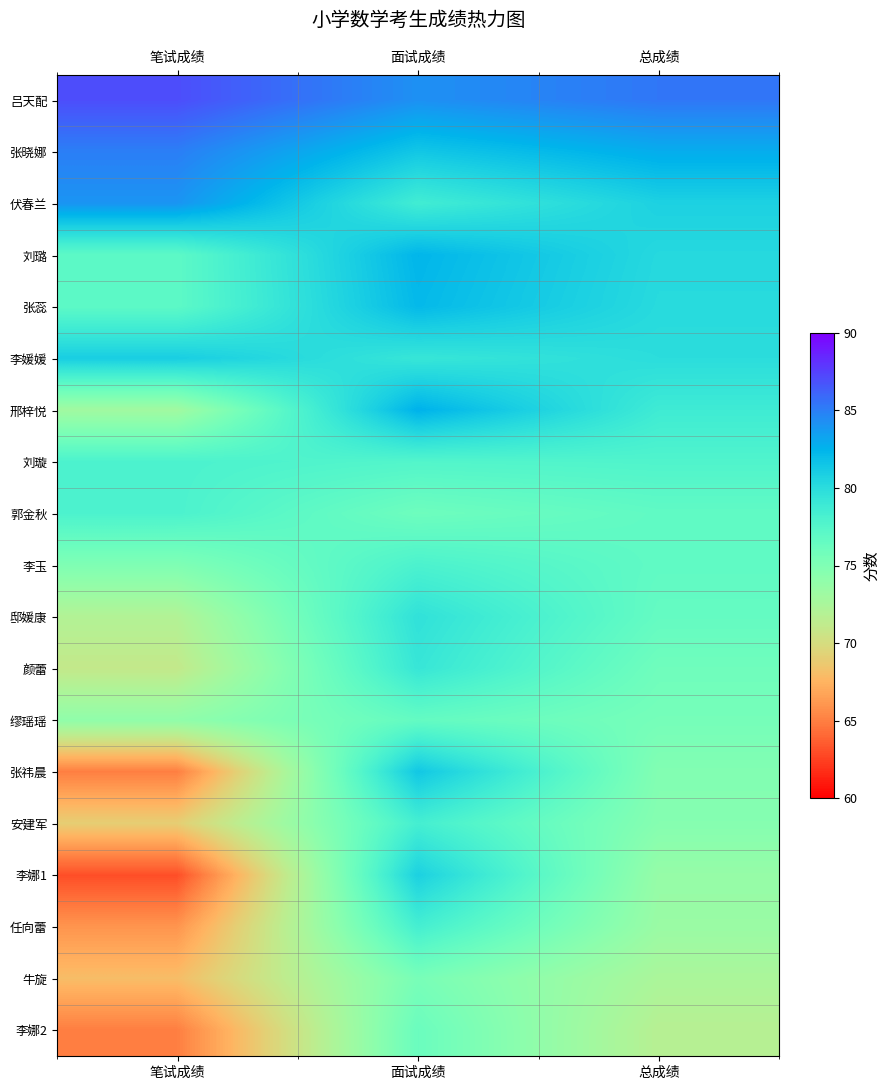

Reading left to right, what are all the values shown in this chart?

吕天配: 笔试成绩=87.0	面试成绩=84.2	总成绩=85.3
张晓娜: 笔试成绩=85.0	面试成绩=81.4	总成绩=82.8
伏春兰: 笔试成绩=84.0	面试成绩=78.6	总成绩=80.8
刘璐: 笔试成绩=77.0	面试成绩=82.4	总成绩=80.2
张蕊: 笔试成绩=77.0	面试成绩=82.2	总成绩=80.1
李媛媛: 笔试成绩=81.0	面试成绩=79.2	总成绩=79.9
邢梓悦: 笔试成绩=73.0	面试成绩=82.6	总成绩=78.8
刘璇: 笔试成绩=78.0	面试成绩=77.6	总成绩=77.8
郭金秋: 笔试成绩=78.0	面试成绩=76.0	总成绩=76.8
李玉: 笔试成绩=75.0	面试成绩=78.0	总成绩=76.8
邸媛康: 笔试成绩=72.0	面试成绩=79.6	总成绩=76.6
颜蕾: 笔试成绩=71.0	面试成绩=79.2	总成绩=75.9
缪瑶瑶: 笔试成绩=74.0	面试成绩=76.6	总成绩=75.6
张祎晨: 笔试成绩=65.0	面试成绩=81.4	总成绩=74.8
安建军: 笔试成绩=69.0	面试成绩=78.4	总成绩=74.6
李娜1: 笔试成绩=63.0	面试成绩=80.8	总成绩=73.7
任向蕾: 笔试成绩=66.0	面试成绩=78.4	总成绩=73.4
牛旋: 笔试成绩=68.0	面试成绩=75.4	总成绩=72.4
李娜2: 笔试成绩=65.0	面试成绩=76.2	总成绩=71.7